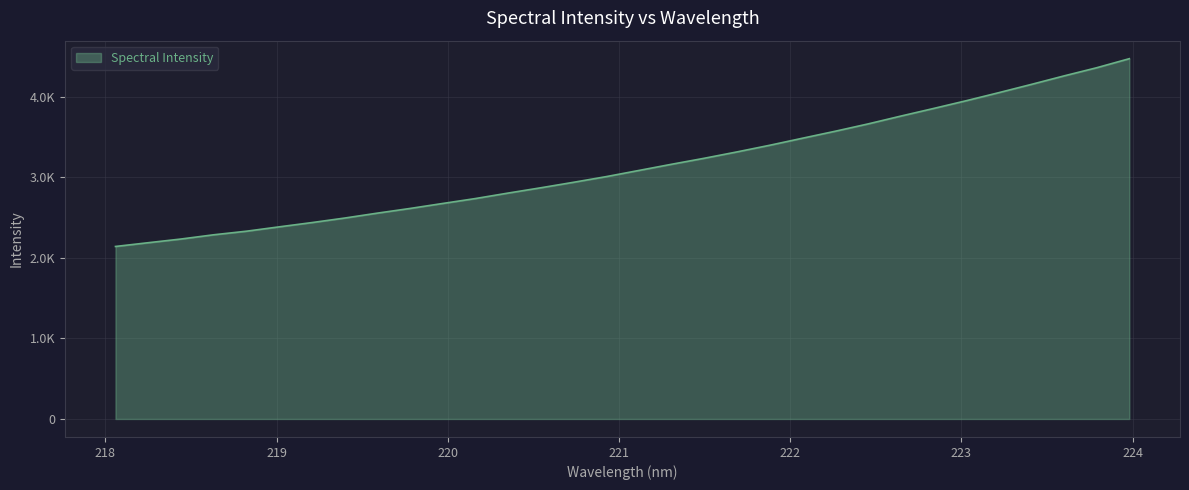

Is this an area chart (filled region under the line)?

Yes